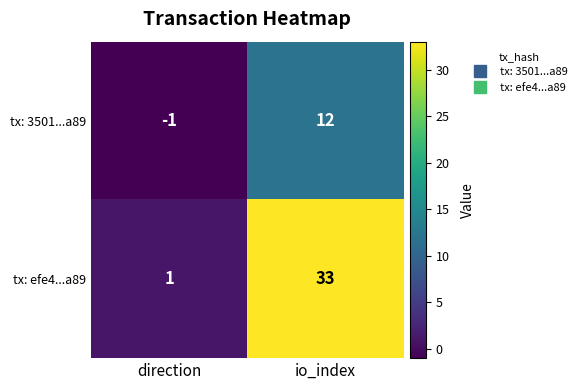

What is the spread (max minus min) of values at direction?

2